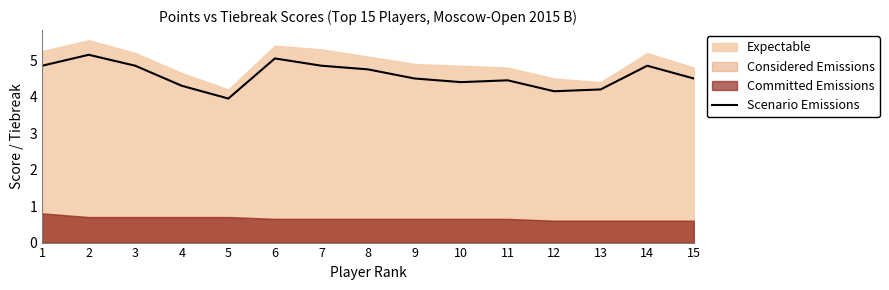

Rank the categories by value from highest to lowest.

2, 6, 1, 3, 7, 14, 8, 9, 15, 11, 10, 4, 13, 12, 5